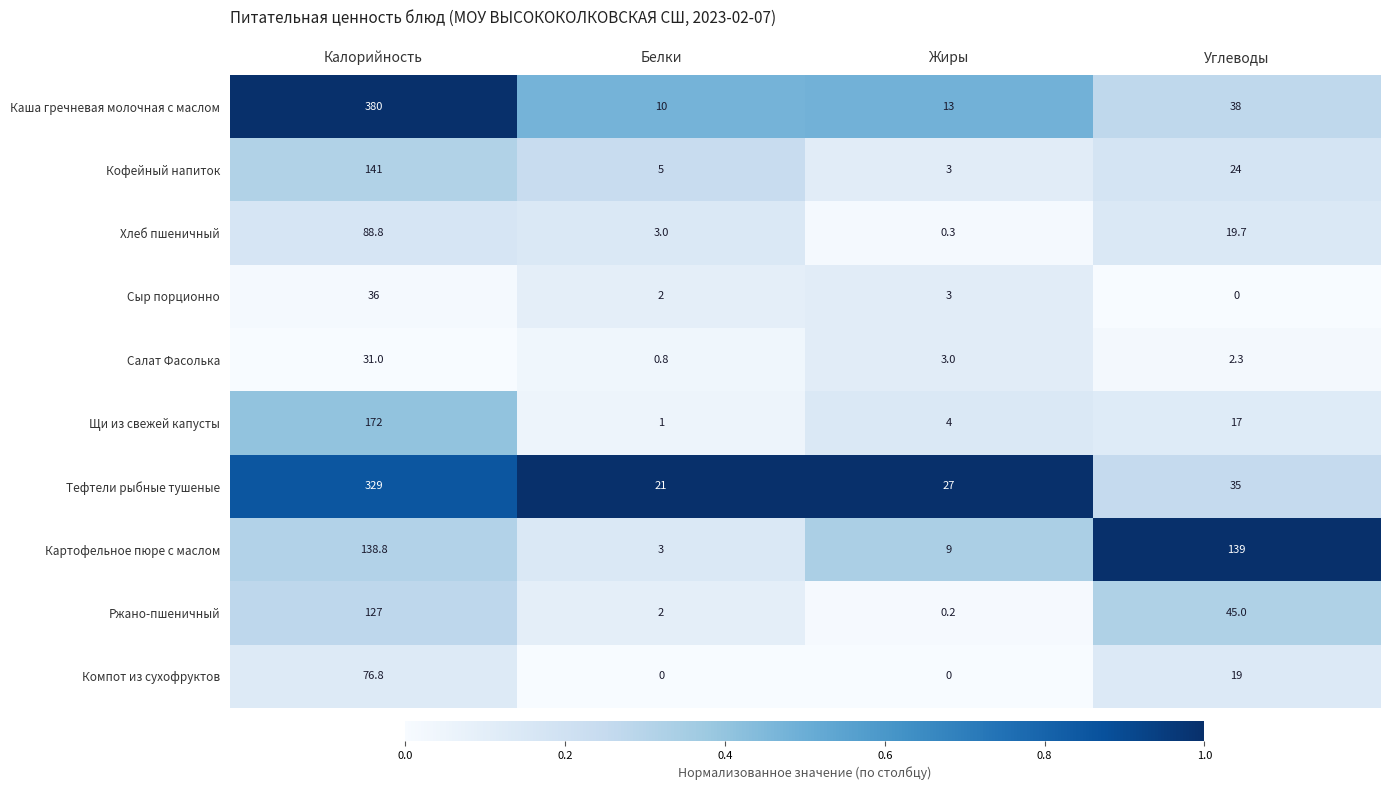

What is the spread (max minus min) of values at Углеводы?

139.0